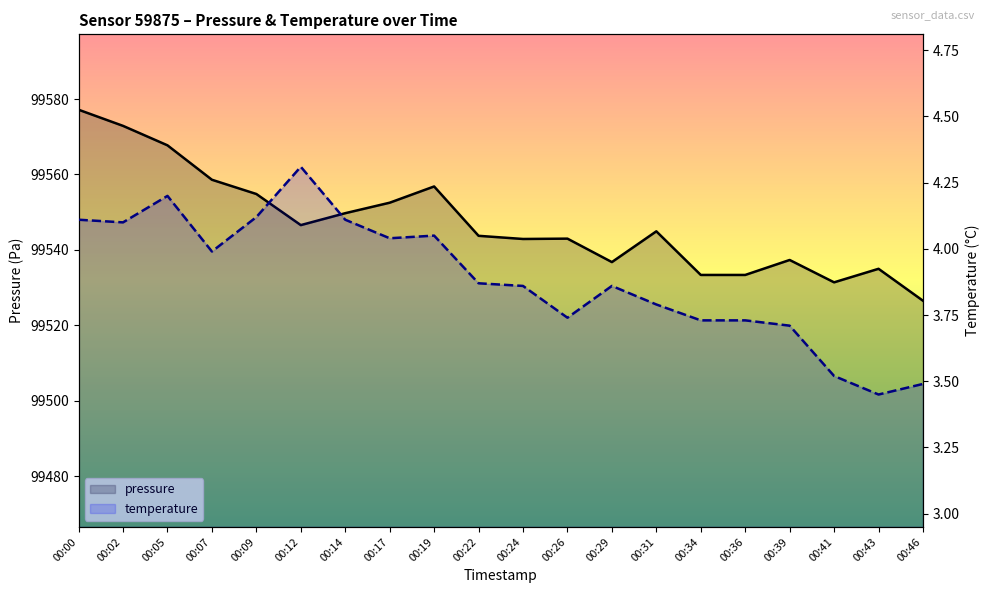

Reading right to left, extract all data points from this chart.

pressure: 00:46=99526.5	00:43=99535.0	00:41=99531.4	00:39=99537.3	00:36=99533.3	00:34=99533.3	00:31=99544.9	00:29=99536.8	00:26=99543.0	00:24=99542.9	00:22=99543.7	00:19=99556.8	00:17=99552.5	00:14=99549.7	00:12=99546.6	00:09=99554.8	00:07=99558.6	00:05=99567.7	00:02=99572.9	00:00=99577.2
temperature: 00:46=3.5	00:43=3.5	00:41=3.5	00:39=3.7	00:36=3.7	00:34=3.7	00:31=3.8	00:29=3.9	00:26=3.7	00:24=3.9	00:22=3.9	00:19=4.0	00:17=4.0	00:14=4.1	00:12=4.3	00:09=4.1	00:07=4.0	00:05=4.2	00:02=4.1	00:00=4.1